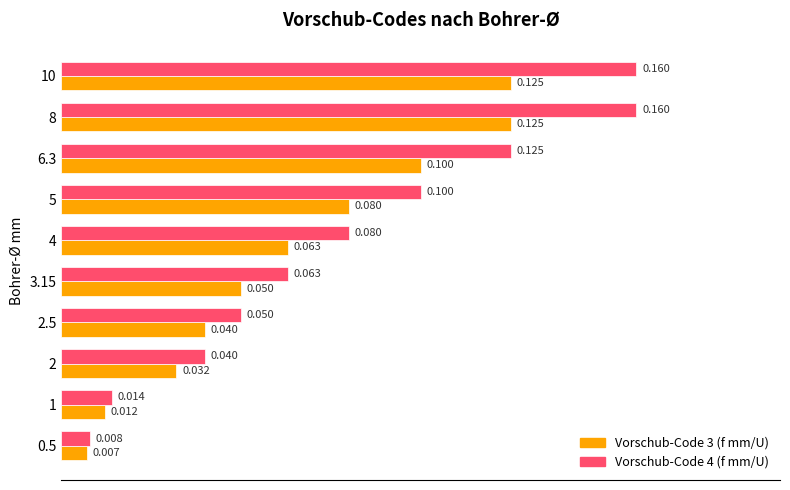

Is the value of Vorschub-Code 4 (f mm/U) at 5 greater than the value of Vorschub-Code 3 (f mm/U) at 10?

No